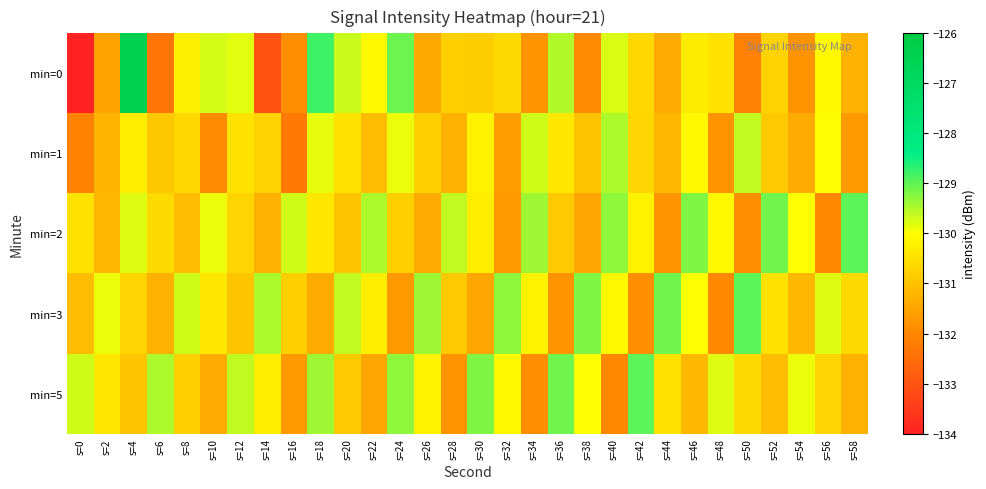

Reading left to right, extract all data points from this chart.

min=0: s=0=-134.0	s=2=-131.5	s=4=-126.4	s=6=-132.4	s=8=-130.3	s=10=-129.7	s=12=-129.8	s=14=-133.0	s=16=-131.9	s=18=-128.8	s=20=-129.7	s=22=-130.1	s=24=-129.1	s=26=-131.4	s=28=-130.8	s=30=-130.8	s=32=-130.6	s=34=-131.8	s=36=-129.5	s=38=-132.0	s=40=-129.8	s=42=-130.7	s=44=-131.4	s=46=-130.3	s=48=-130.5	s=50=-132.1	s=52=-130.7	s=54=-131.8	s=56=-130.1	s=58=-131.3
min=1: s=0=-132.1	s=2=-131.2	s=4=-130.3	s=6=-130.9	s=8=-130.6	s=10=-131.9	s=12=-130.5	s=14=-130.7	s=16=-132.3	s=18=-129.9	s=20=-130.5	s=22=-131.1	s=24=-129.9	s=26=-130.8	s=28=-131.3	s=30=-130.2	s=32=-131.6	s=34=-129.7	s=36=-130.4	s=38=-131.0	s=40=-129.5	s=42=-130.7	s=44=-131.2	s=46=-130.1	s=48=-131.8	s=50=-129.6	s=52=-130.9	s=54=-131.4	s=56=-130.0	s=58=-131.7
min=2: s=0=-130.5	s=2=-131.2	s=4=-129.8	s=6=-130.6	s=8=-131.1	s=10=-129.9	s=12=-130.7	s=14=-131.3	s=16=-129.7	s=18=-130.4	s=20=-131.0	s=22=-129.5	s=24=-130.8	s=26=-131.4	s=28=-129.6	s=30=-130.3	s=32=-131.7	s=34=-129.4	s=36=-130.9	s=38=-131.5	s=40=-129.3	s=42=-130.2	s=44=-131.8	s=46=-129.2	s=48=-130.1	s=50=-131.9	s=52=-129.1	s=54=-130.0	s=56=-132.0	s=58=-129.0
min=3: s=0=-131.1	s=2=-129.9	s=4=-130.7	s=6=-131.3	s=8=-129.7	s=10=-130.4	s=12=-131.0	s=14=-129.5	s=16=-130.8	s=18=-131.4	s=20=-129.6	s=22=-130.3	s=24=-131.7	s=26=-129.4	s=28=-130.9	s=30=-131.5	s=32=-129.3	s=34=-130.2	s=36=-131.8	s=38=-129.2	s=40=-130.1	s=42=-131.9	s=44=-129.1	s=46=-130.0	s=48=-132.0	s=50=-129.0	s=52=-130.5	s=54=-131.2	s=56=-129.8	s=58=-130.6
min=5: s=0=-129.7	s=2=-130.4	s=4=-131.0	s=6=-129.5	s=8=-130.8	s=10=-131.4	s=12=-129.6	s=14=-130.3	s=16=-131.7	s=18=-129.4	s=20=-130.9	s=22=-131.5	s=24=-129.3	s=26=-130.2	s=28=-131.8	s=30=-129.2	s=32=-130.1	s=34=-131.9	s=36=-129.1	s=38=-130.0	s=40=-132.0	s=42=-129.0	s=44=-130.5	s=46=-131.2	s=48=-129.8	s=50=-130.6	s=52=-131.1	s=54=-129.9	s=56=-130.7	s=58=-131.3